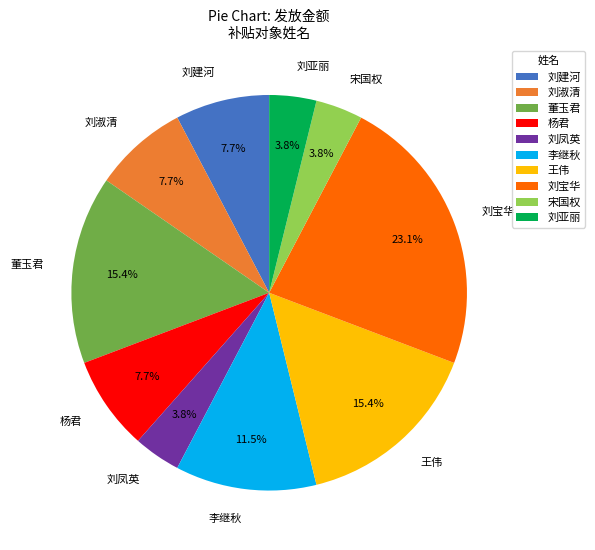

To the nearest percent, what percentage of the pie is 杨君?

8%